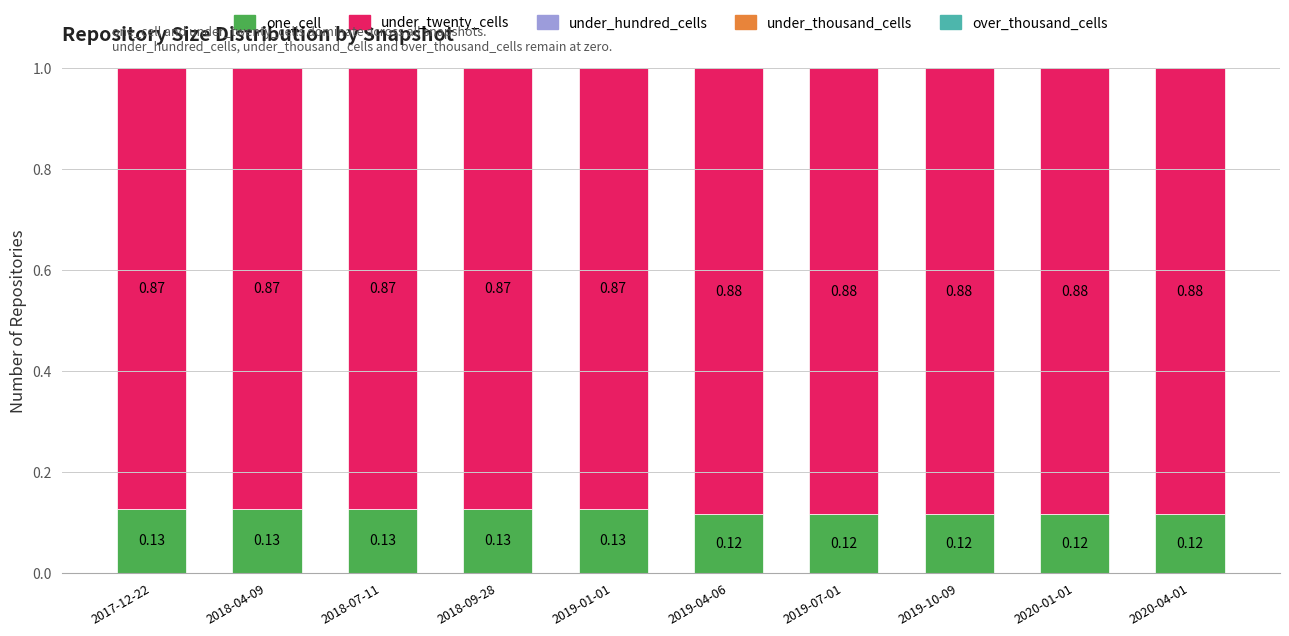

What is the total value across all series at 2020-04-01?

1.0